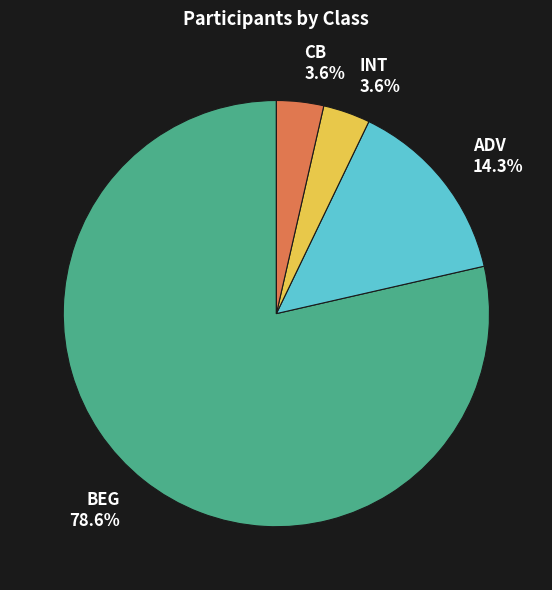

Which category accounts for the majority?

BEG